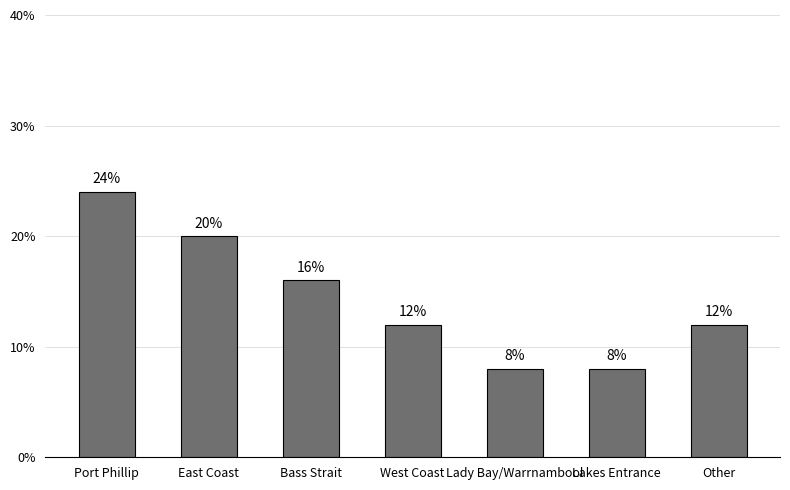

Count the number of categories in the chart.

7